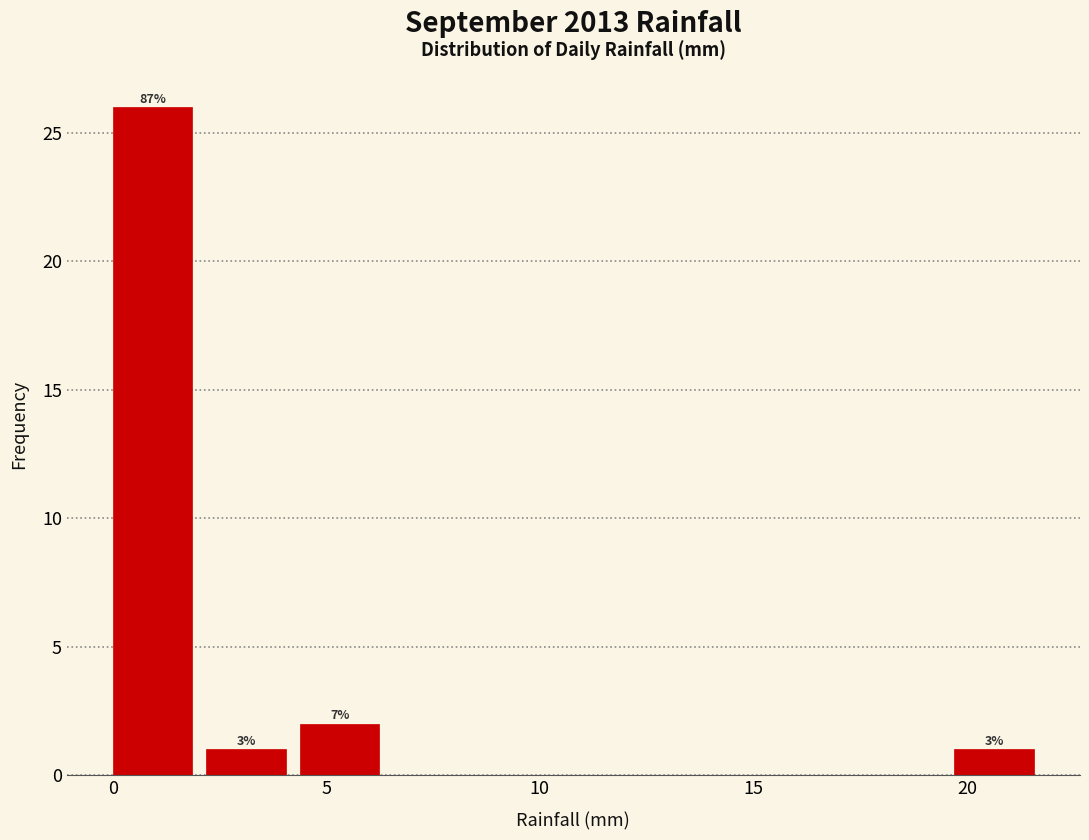

Over which range of the x-axis is the bar tallest?

0.0 to 2.0